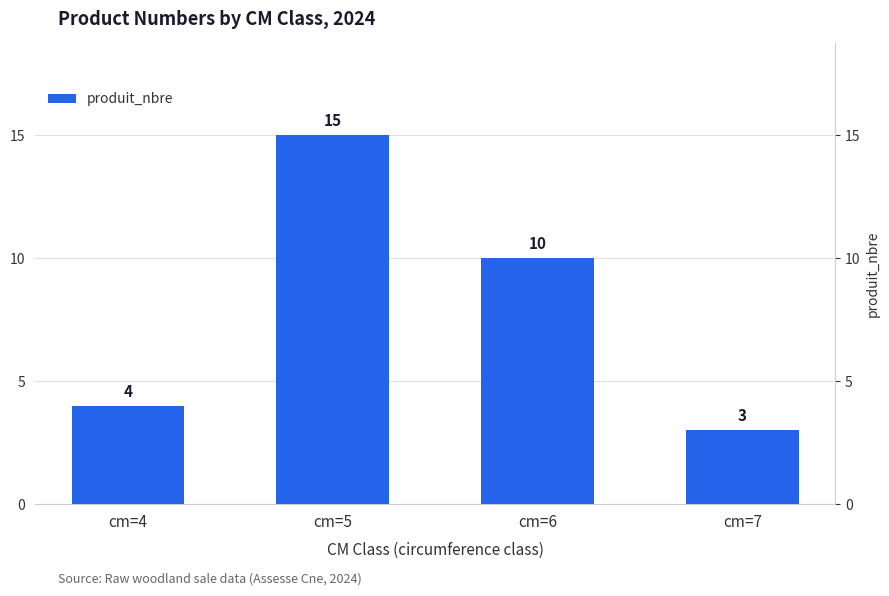

How many bars are there in total?

4